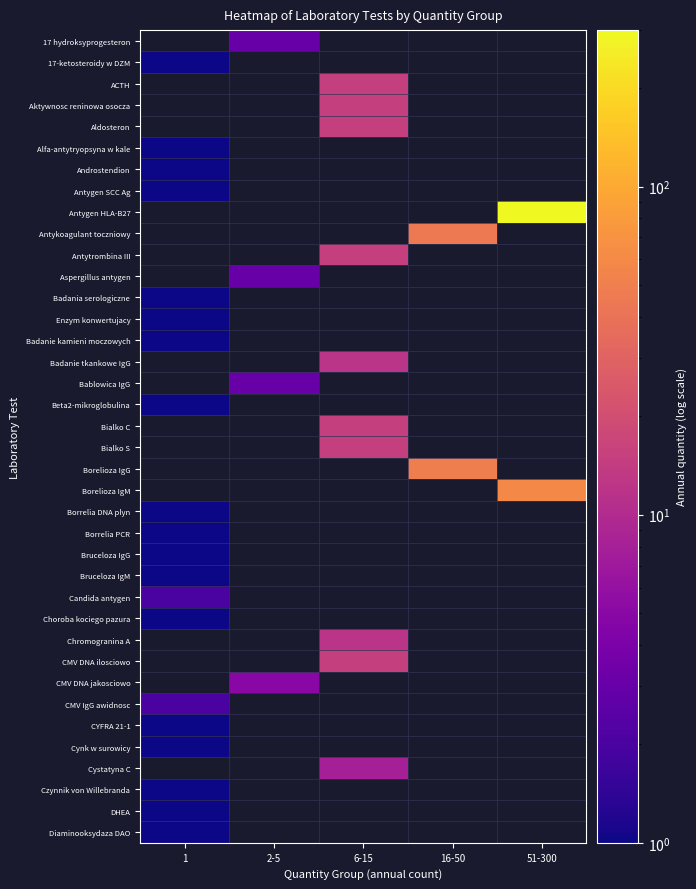

Count the number of categories in the chart.

5